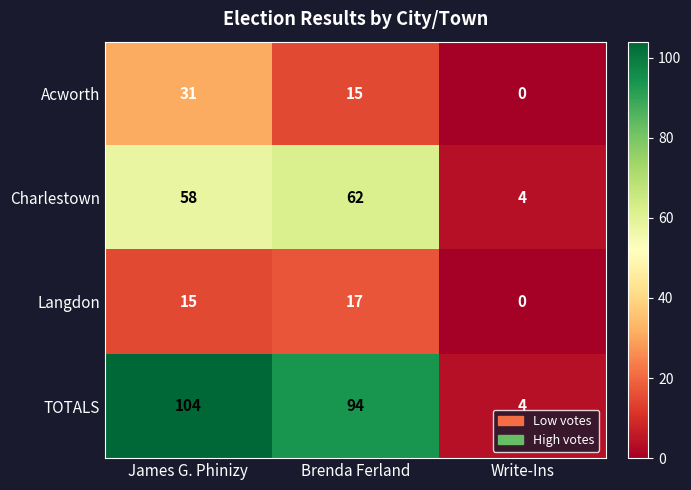

Is it true that Charlestown equals 62 at Brenda Ferland?

True